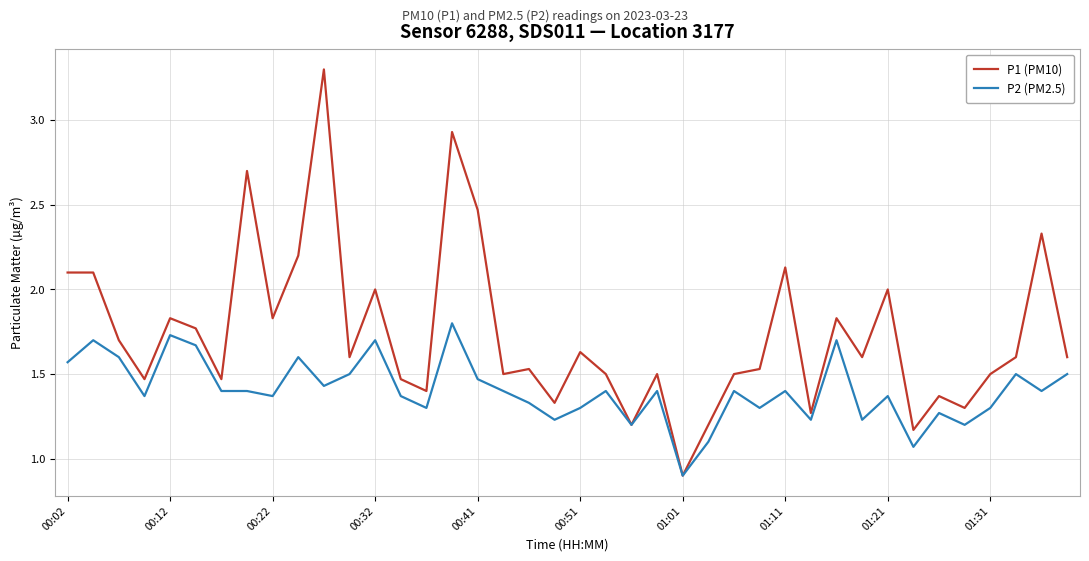

Which series has the largest range (max minus min)?

P1 (PM10)